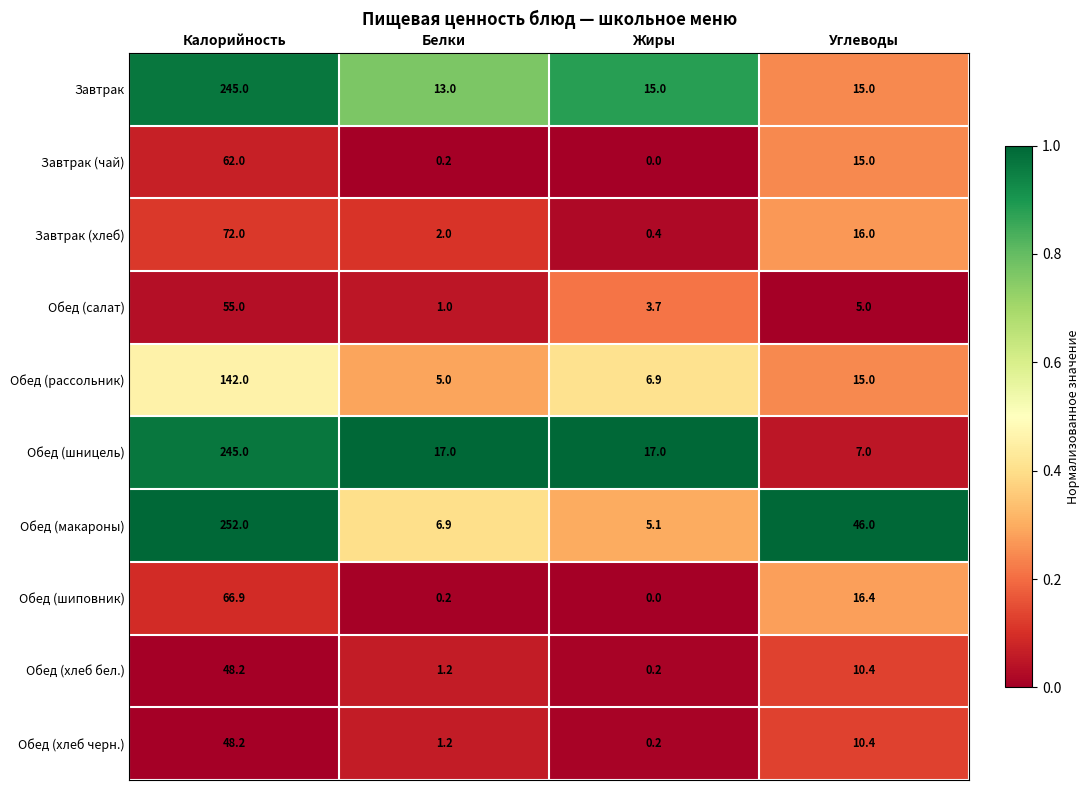

The Обед (шиповник) series shows 66.9 at Калорийность. True or false?

True